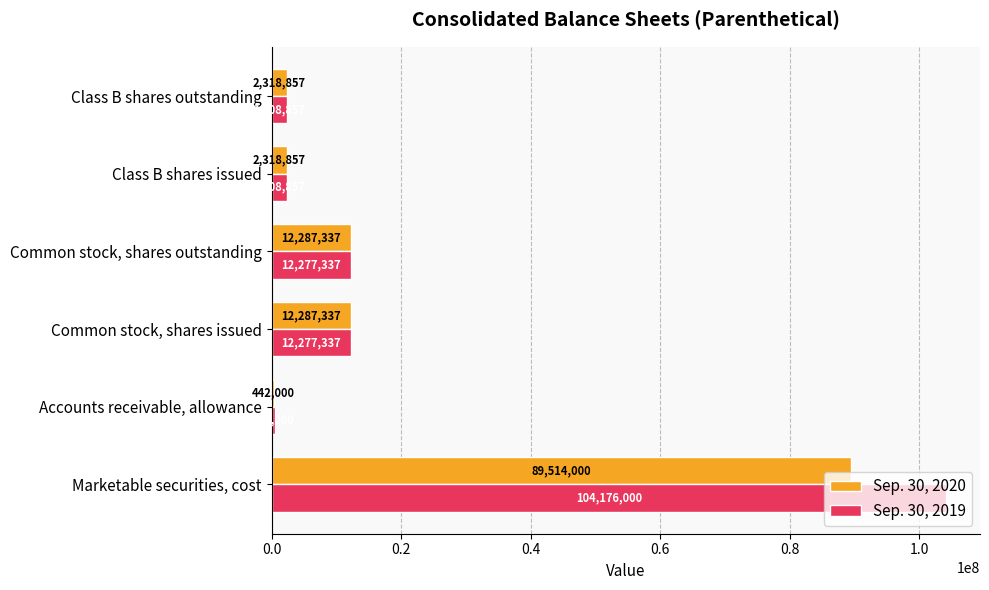

What are all the series names shown in the legend?

Sep. 30, 2020, Sep. 30, 2019